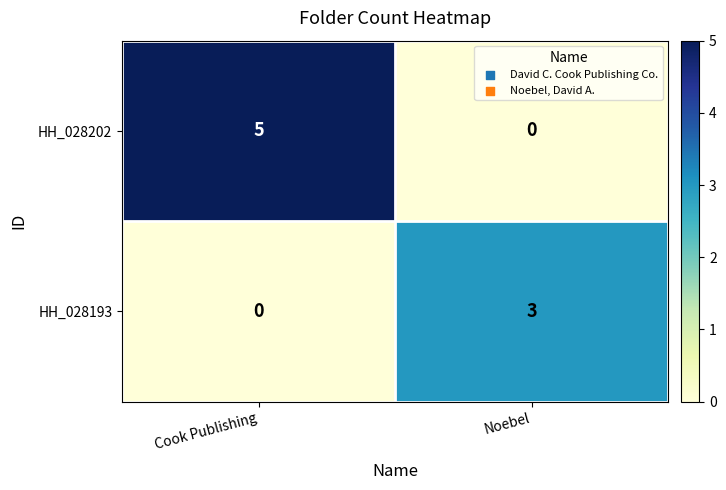

Which category has the highest value in the HH_028202 series?

Cook Publishing